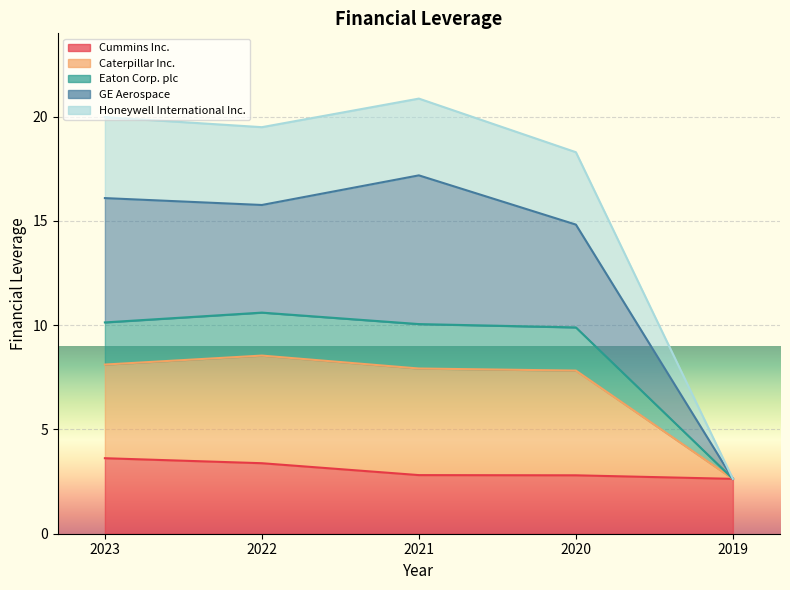

The value of Cummins Inc. at 2019 is 3.6. True or false?

False